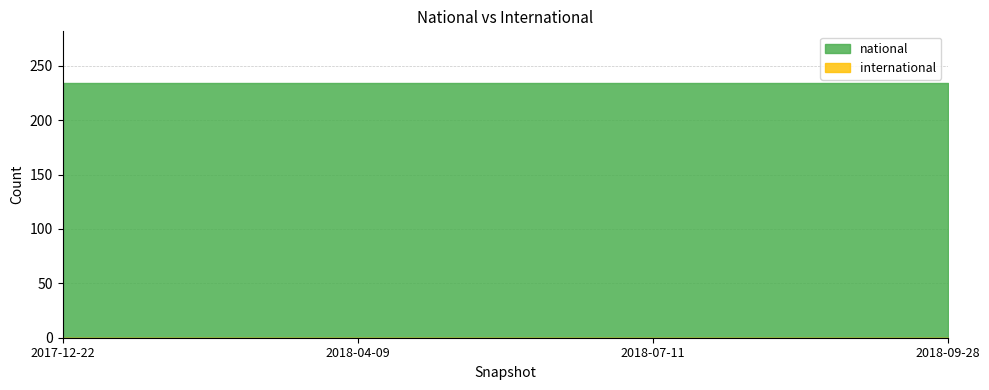

What position from the left is 2018-09-28?

4